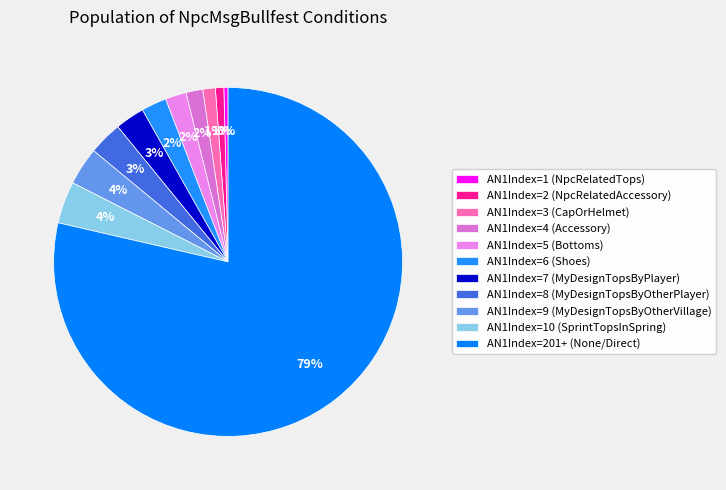

How many segments does this pie chart have?

11